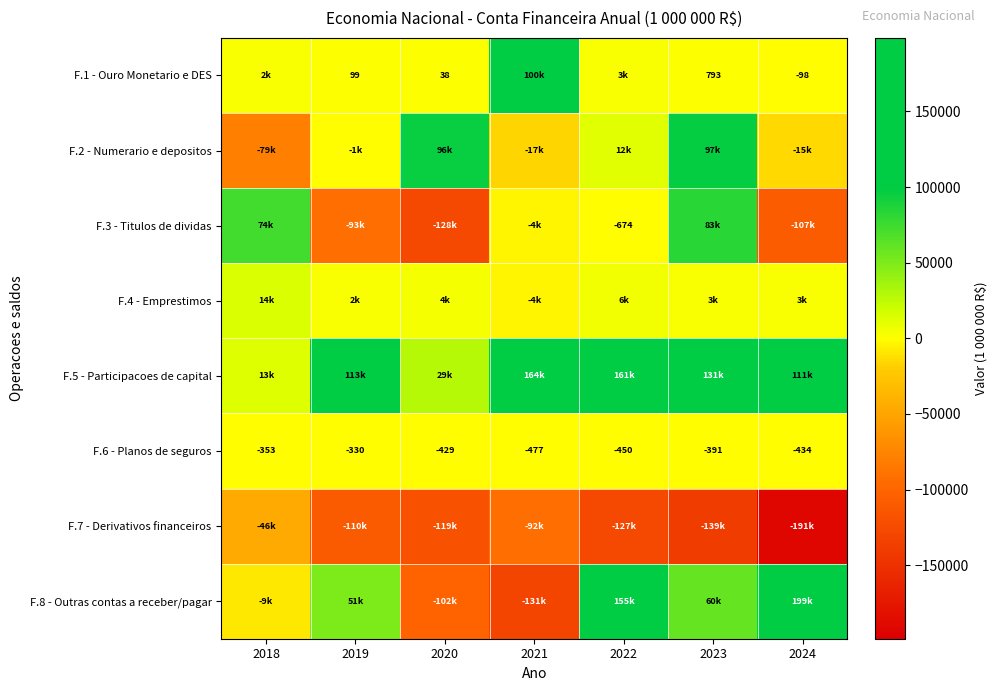

Between 2018 and 2019, which is larger?

2018